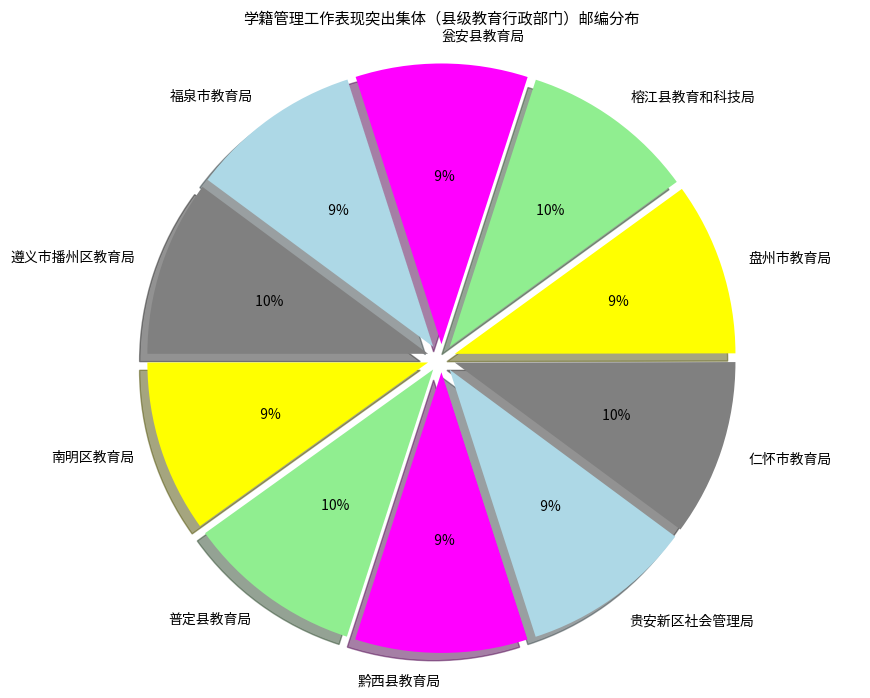

Is it true that 仁怀市教育局 is 18% of the pie?

False